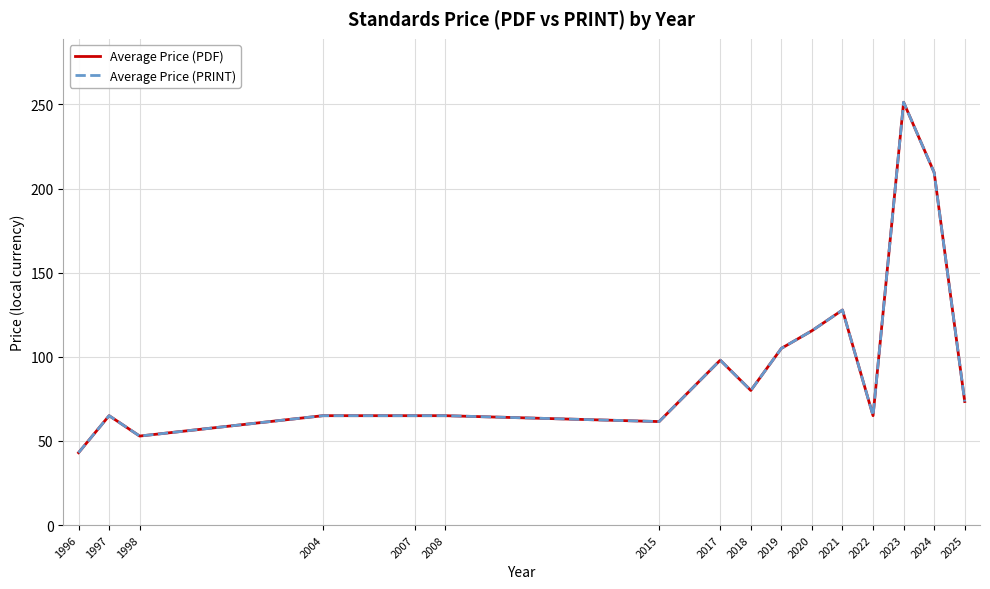

Does the chart display data point markers on the line(s)?

No